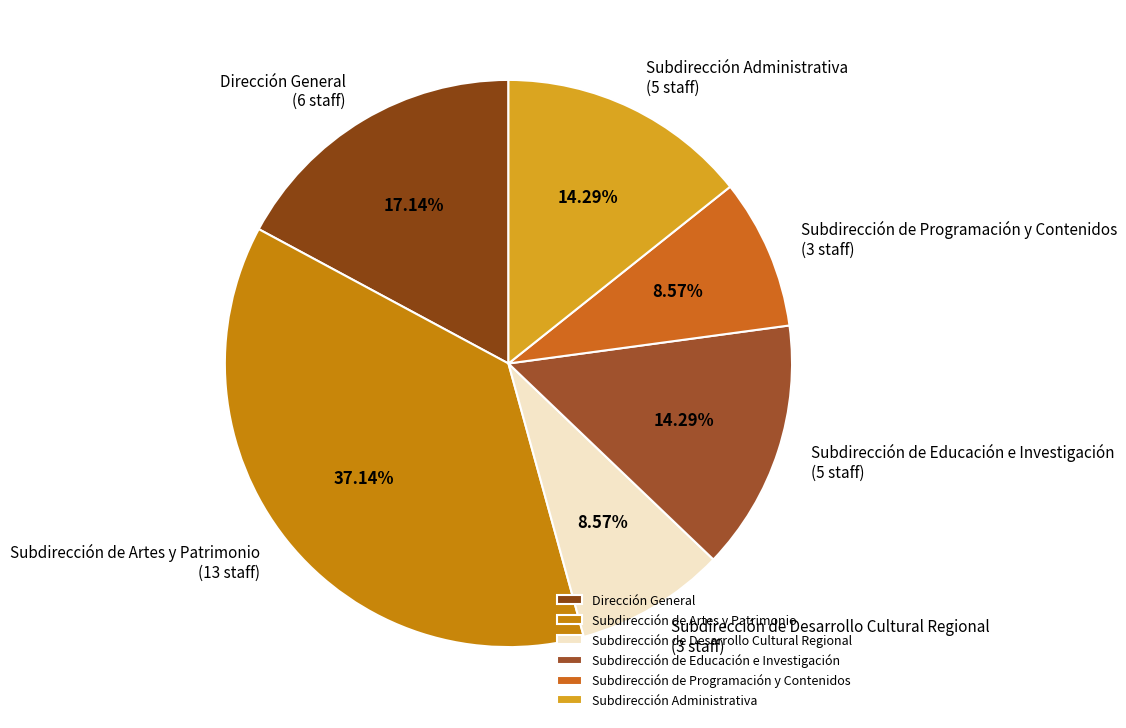

Which slice is the largest?

Subdirección de Artes y Patrimonio